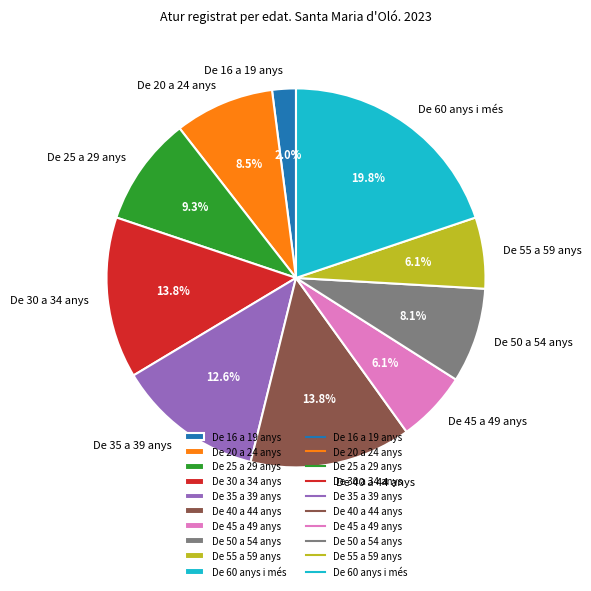

Approximately how many times larger is the value at De 25 a 29 anys compared to De 30 a 34 anys?

0.7